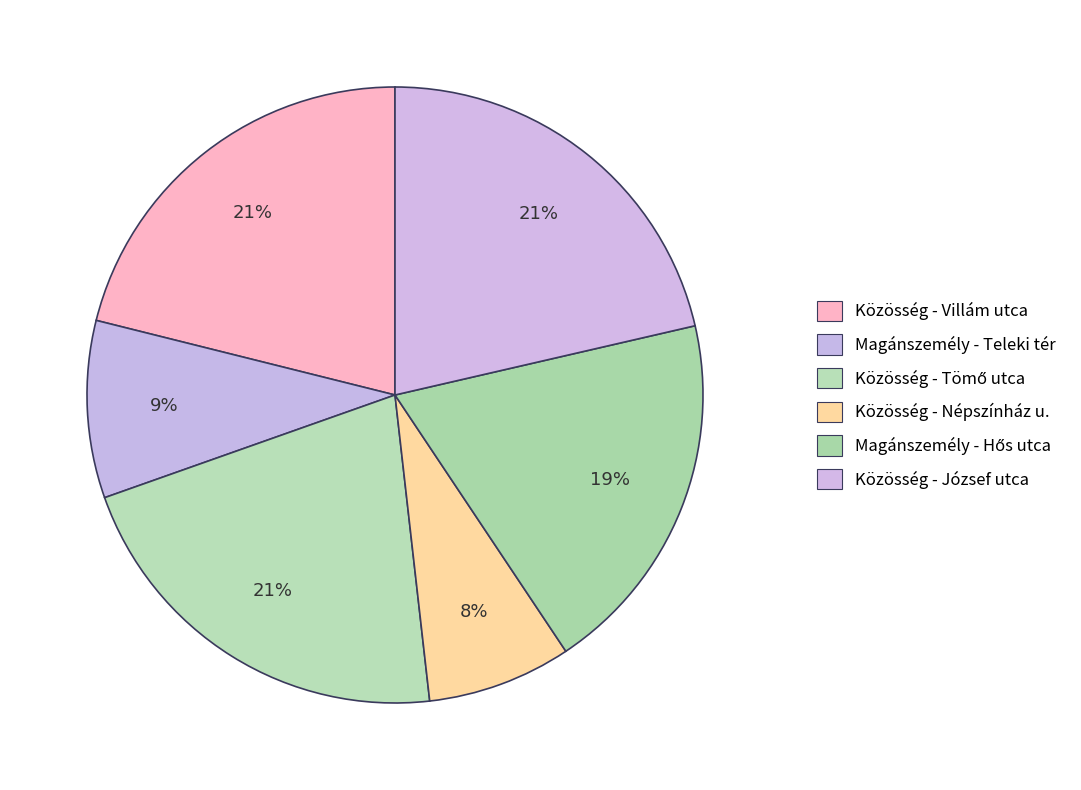

How many segments does this pie chart have?

6